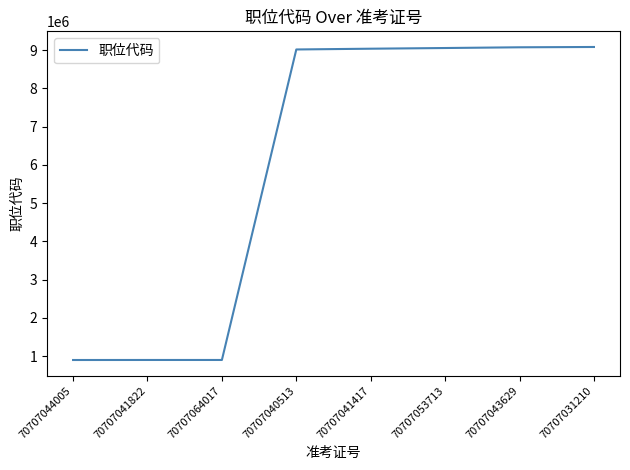

What is the greatest value displayed?

9082001